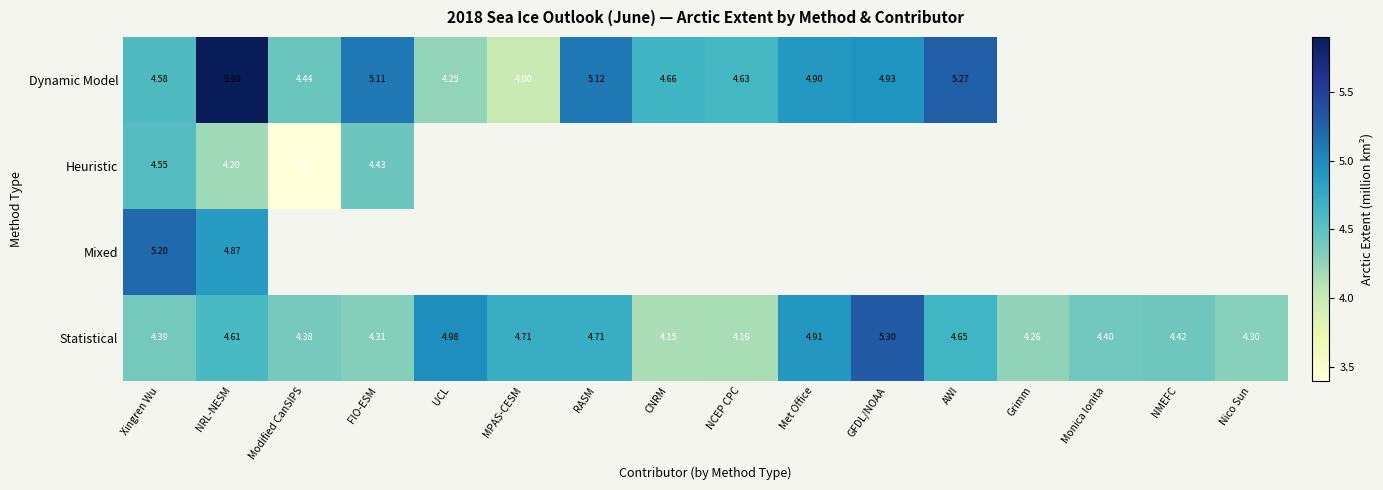

The Heuristic series shows 2.2 at Xingren Wu. True or false?

False